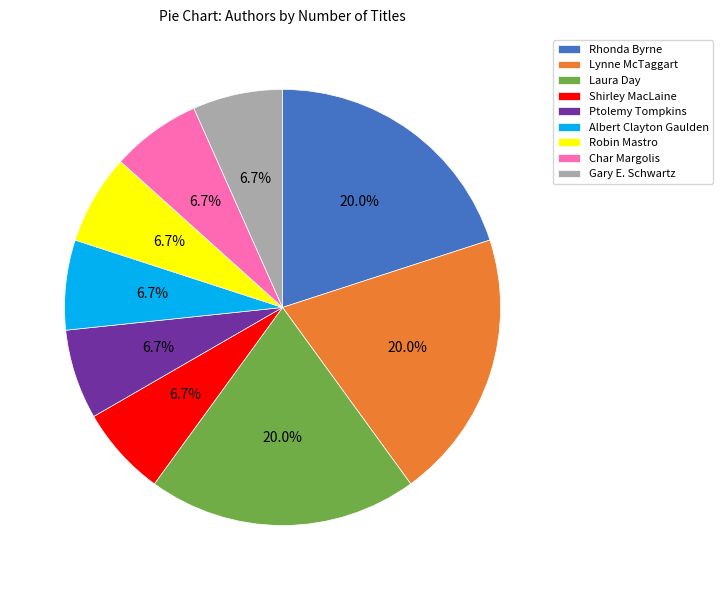

To the nearest percent, what is the average slice percentage?

11%